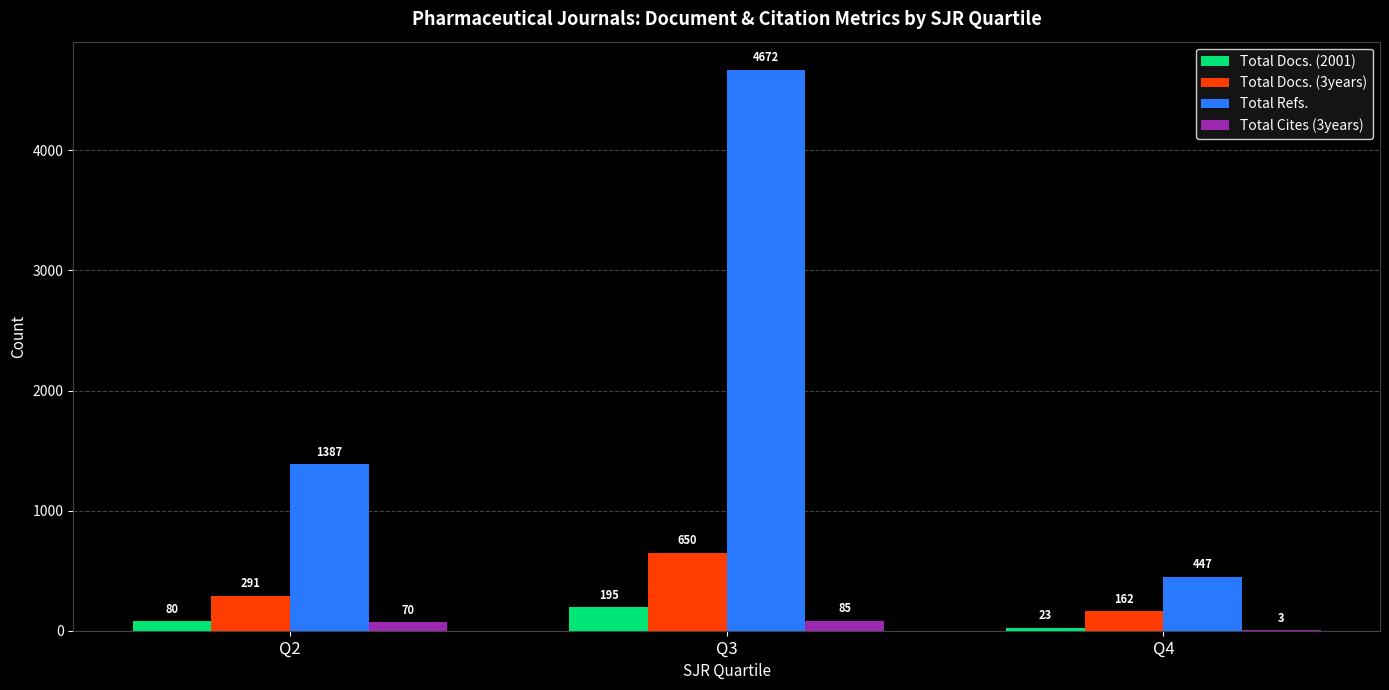

Reading left to right, extract all data points from this chart.

Total Docs. (2001): 80	195	23
Total Docs. (3years): 291	650	162
Total Refs.: 1387	4672	447
Total Cites (3years): 70	85	3